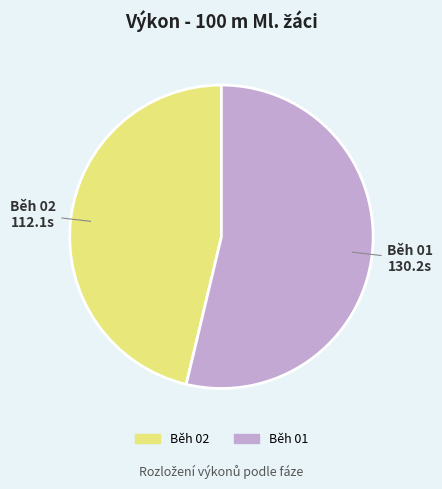

Is there any slice that represents more than half of the pie?

Yes